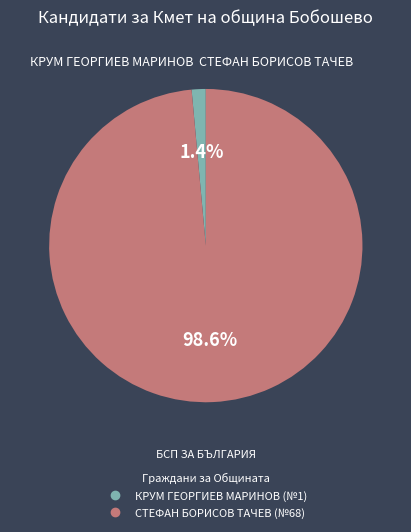

How many segments does this pie chart have?

2